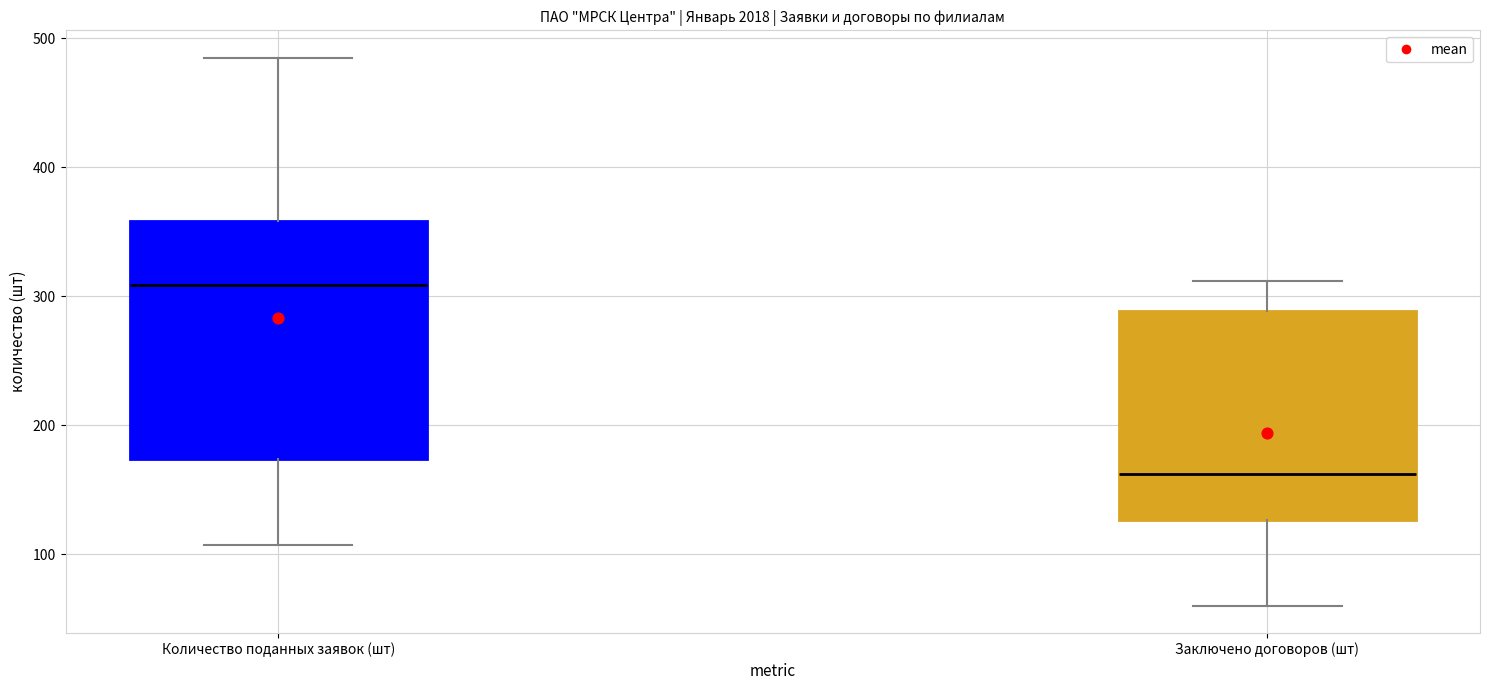

Reading left to right, read every box against the y-axis: the position of its median line, the range the box covers, and the ends of its whiskers. The values are not printed on the chart, so give them approximately, as read against the axis.

Количество поданных заявок (шт): median 310, box 170 to 360, whiskers 110 to 490
Заключено договоров (шт): median 160, box 130 to 290, whiskers 60 to 310